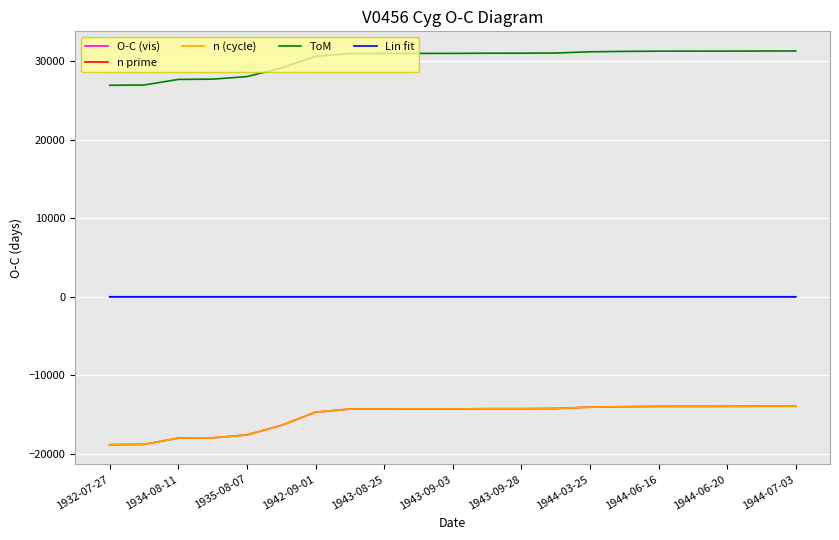

What is the value of the n (cycle) point at the 1st from the left?

-18823.0